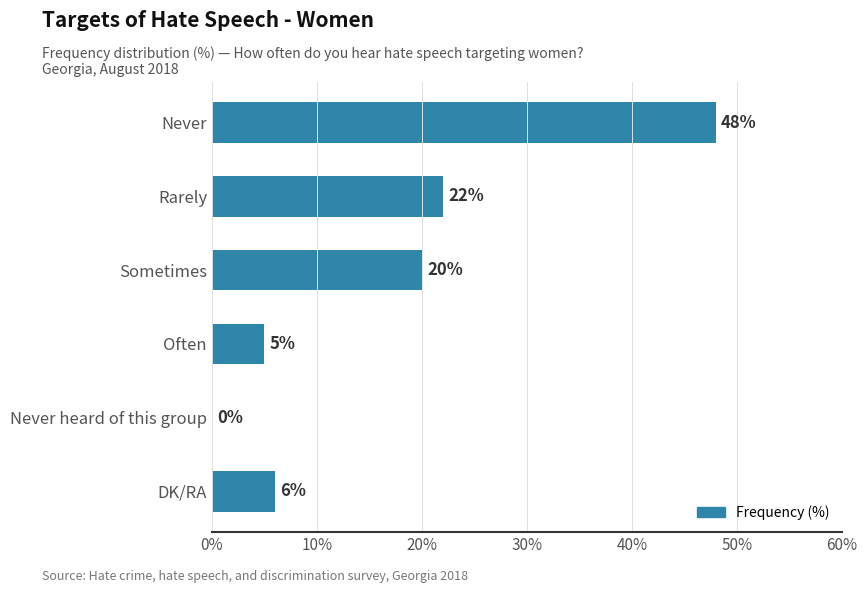

What is the maximum value shown in the chart?

48